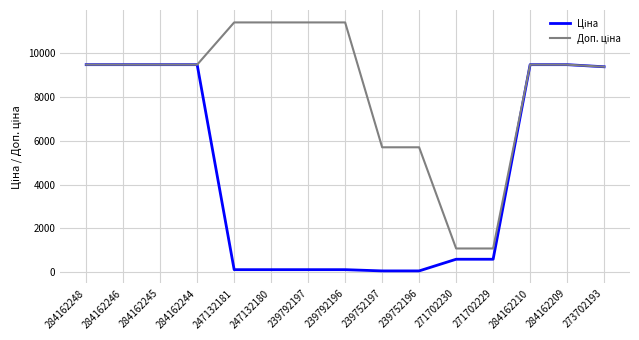

What is the total value across all series at 284162245?

18960.1